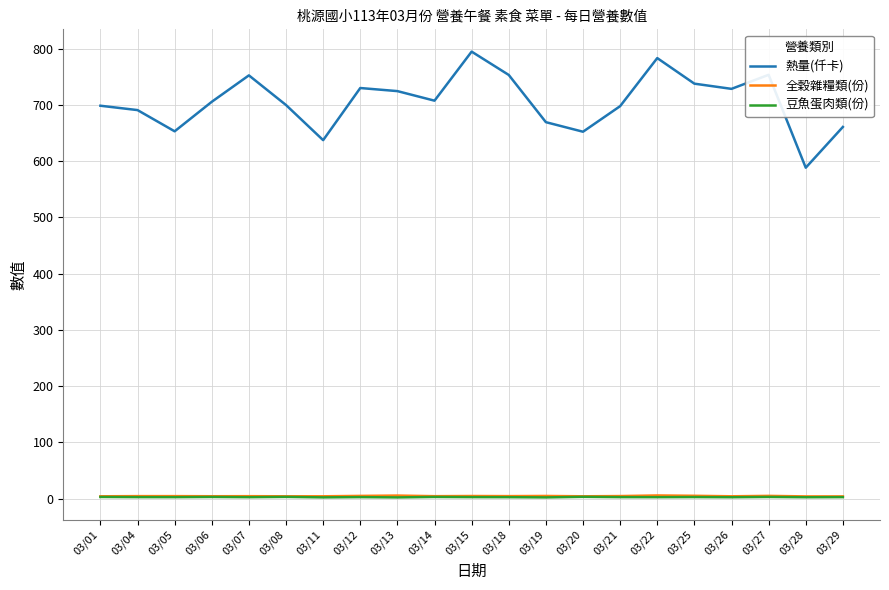

At which label does 熱量(仟卡) reach its minimum?

03/28